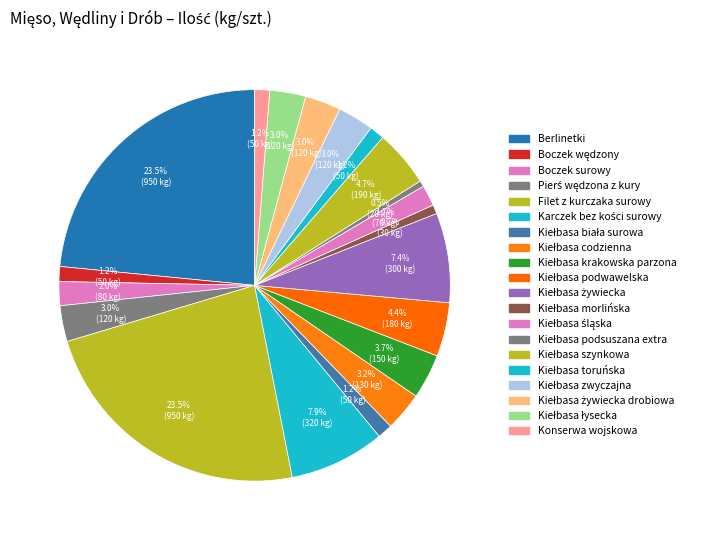

To the nearest percent, what is the difference between the largest and smallest slice percentages?

23%